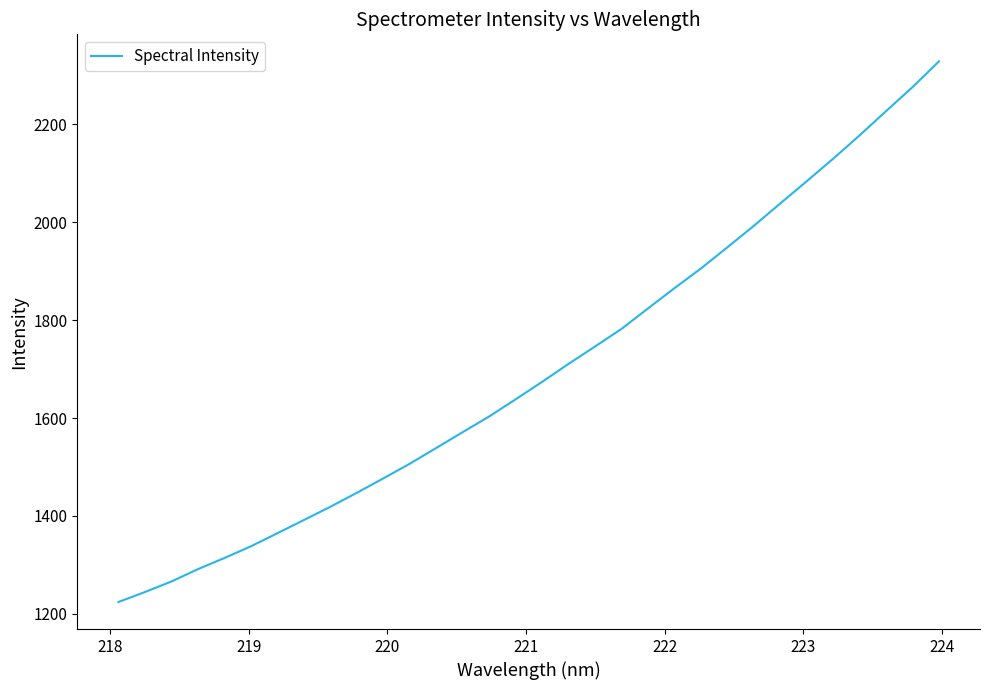

Is this an area chart (filled region under the line)?

No